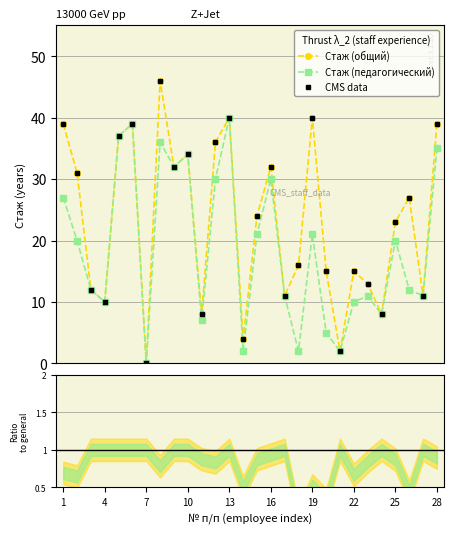

What are all the series names shown in the legend?

Стаж (общий), Стаж (педагогический), CMS data